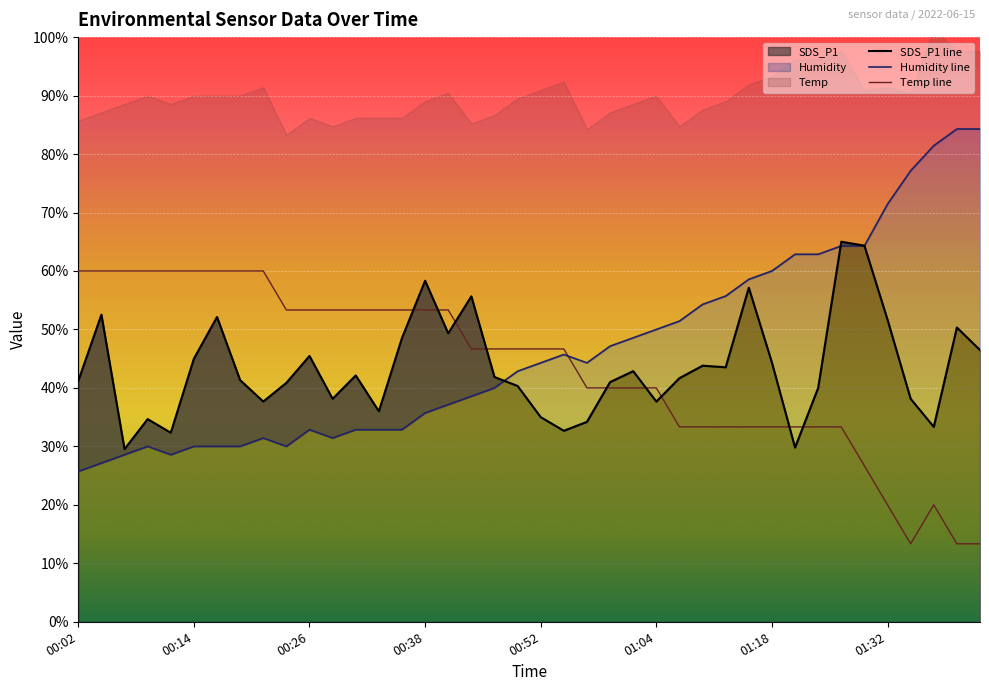

Between 00:33 and 00:57, which series saw the biggest shift?

Temp